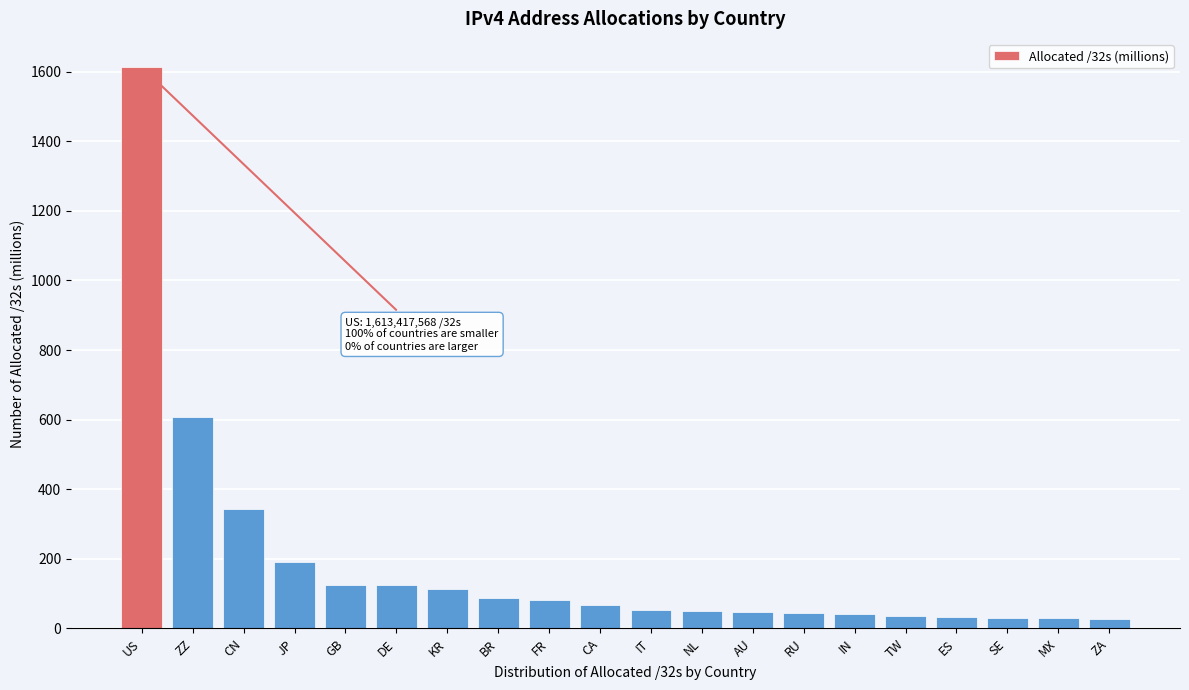

Between GB and AU, which is larger?

GB